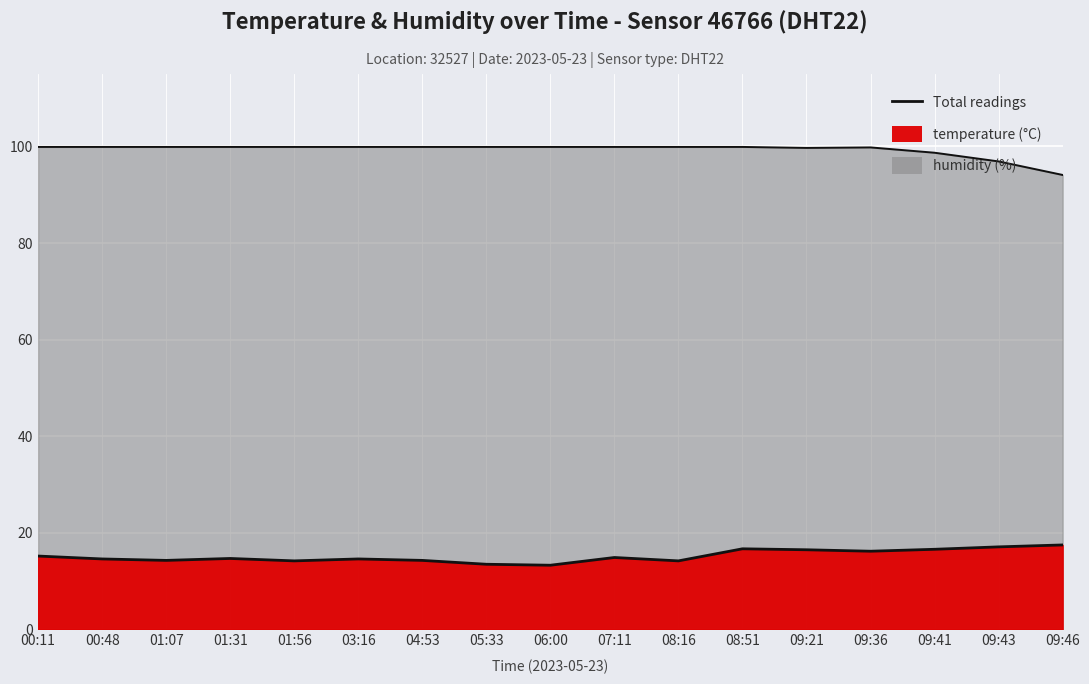

Reading left to right, list all the values displayed in this chart.

temperature: 15.2	14.6	14.3	14.7	14.2	14.6	14.3	13.5	13.3	14.9	14.2	16.7	16.5	16.2	16.6	17.1	17.5
humidity: 99.9	99.9	99.9	99.9	99.9	99.9	99.9	99.9	99.9	99.9	99.9	99.9	99.7	99.8	98.7	96.9	94.1